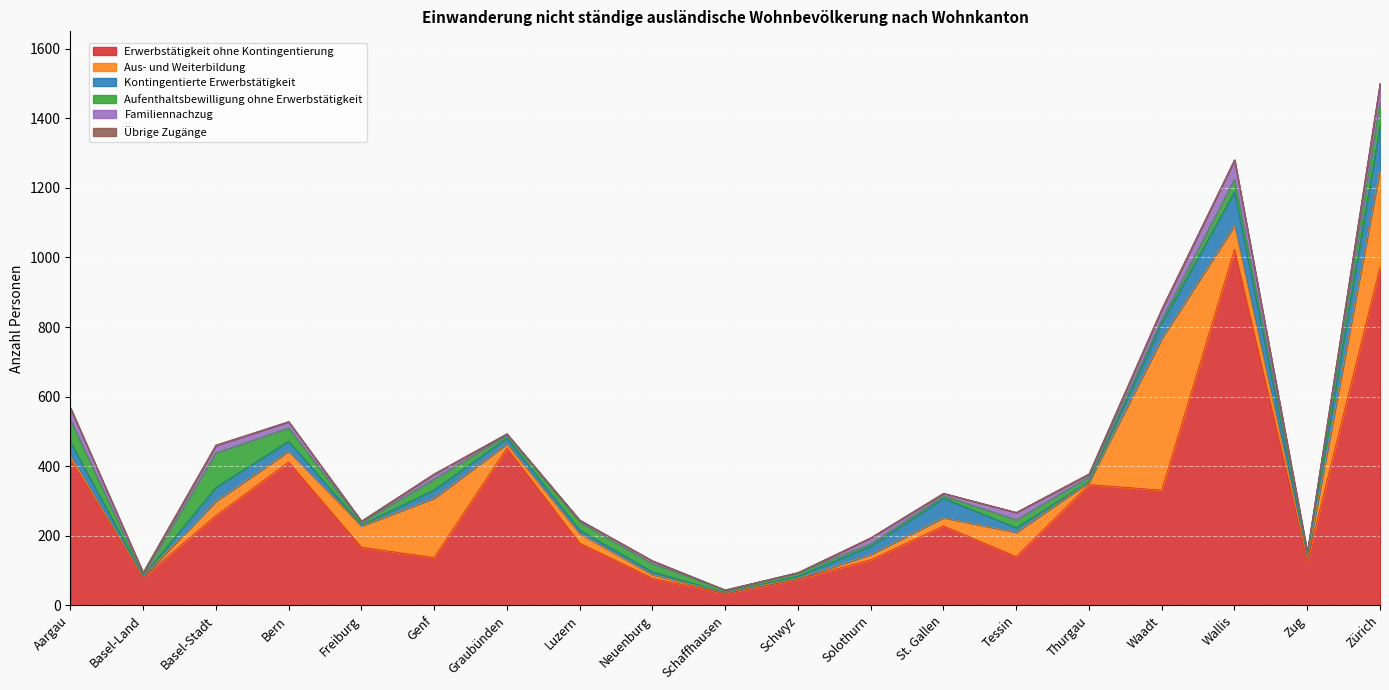

True or false: Familiennachzug has a value of 8 at Thurgau.

True